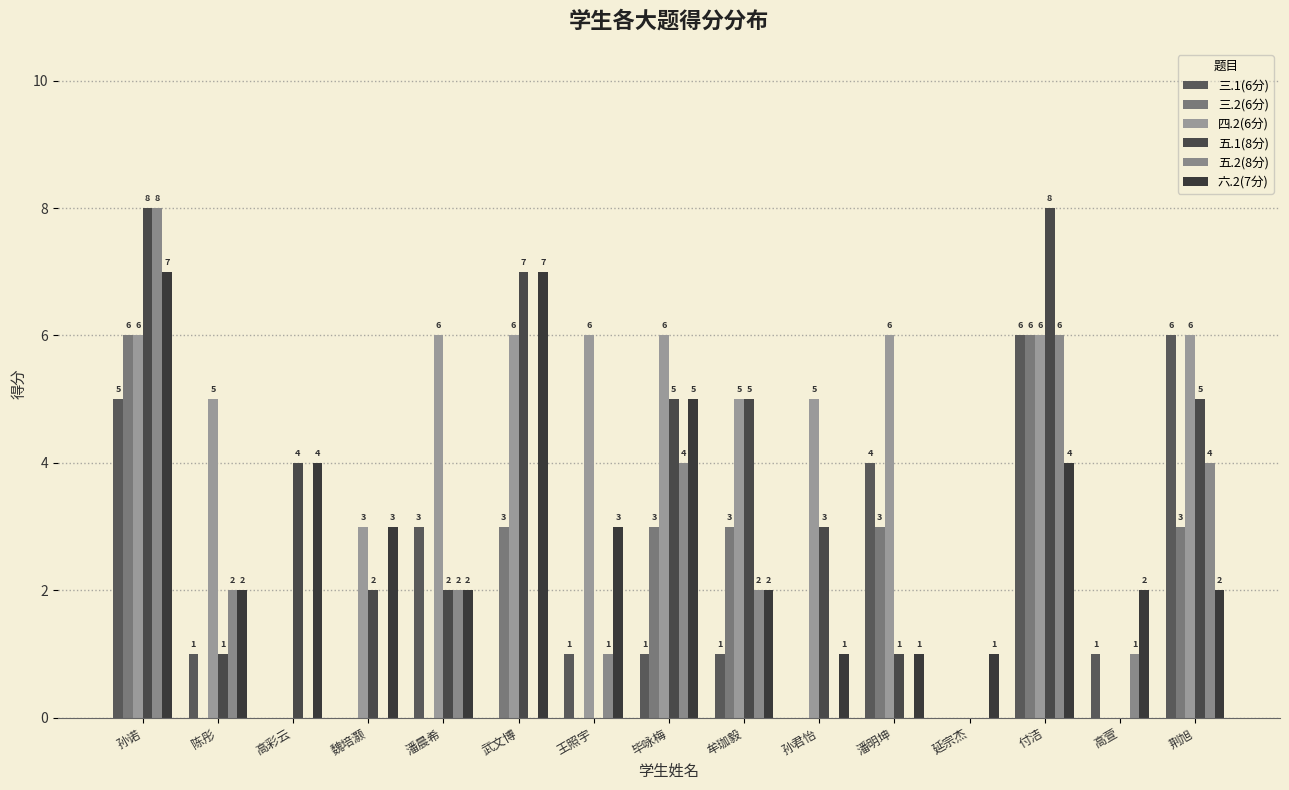

How many categories are shown in the chart?

15